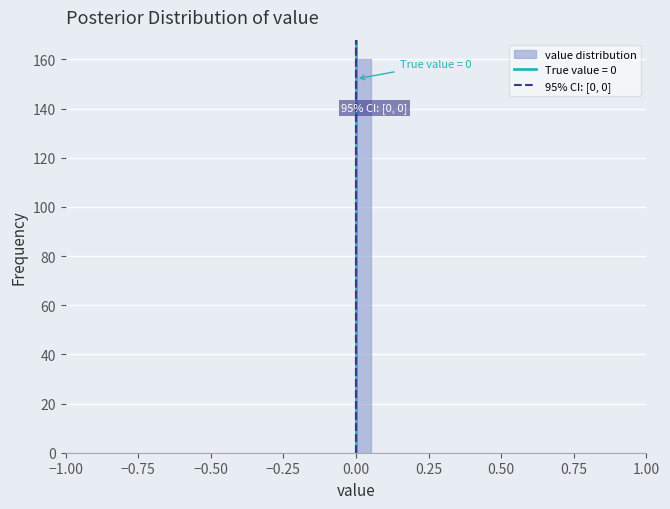

Read against the x-axis, roughly where is the centre of the tallest bar?

0.05